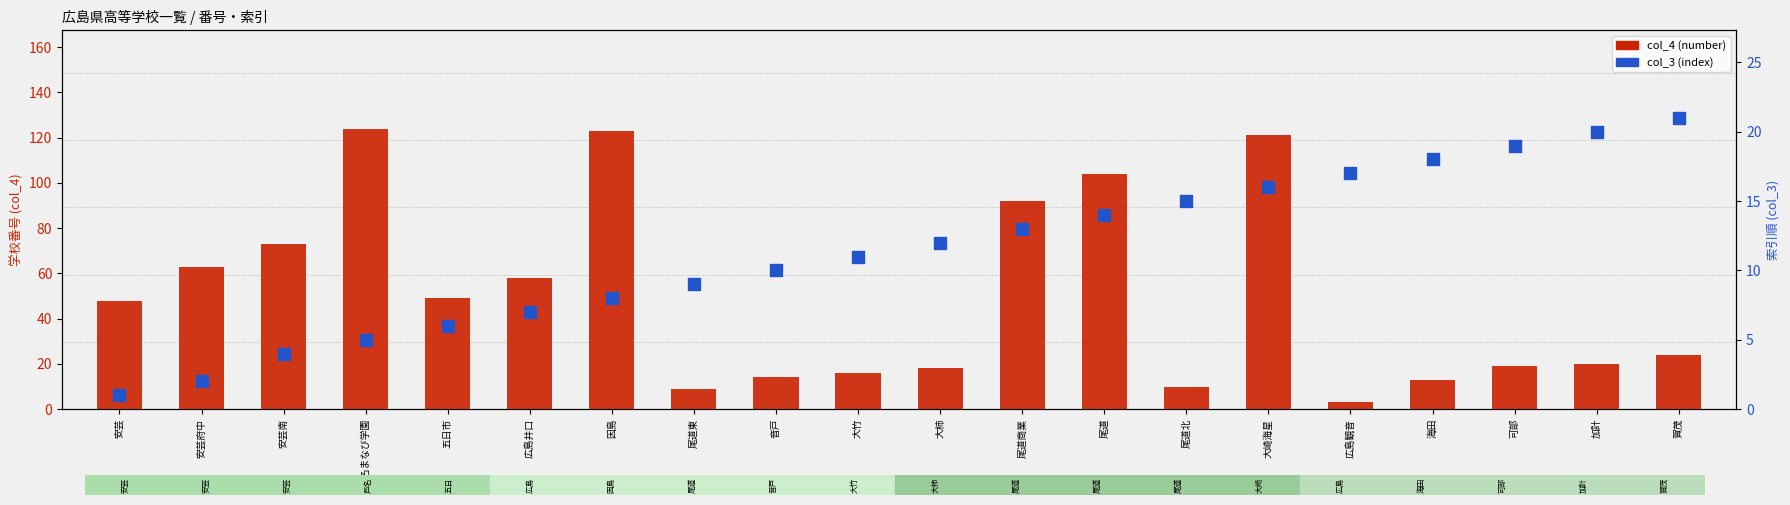

Which series has the widest spread of Y values?

col_4 (number)